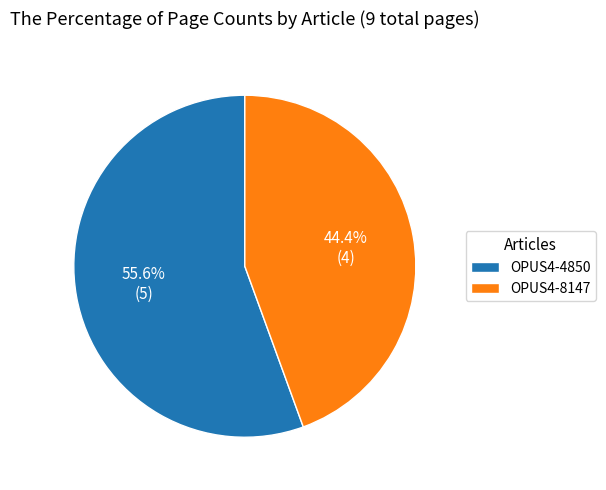

Is there a majority slice in this chart?

Yes